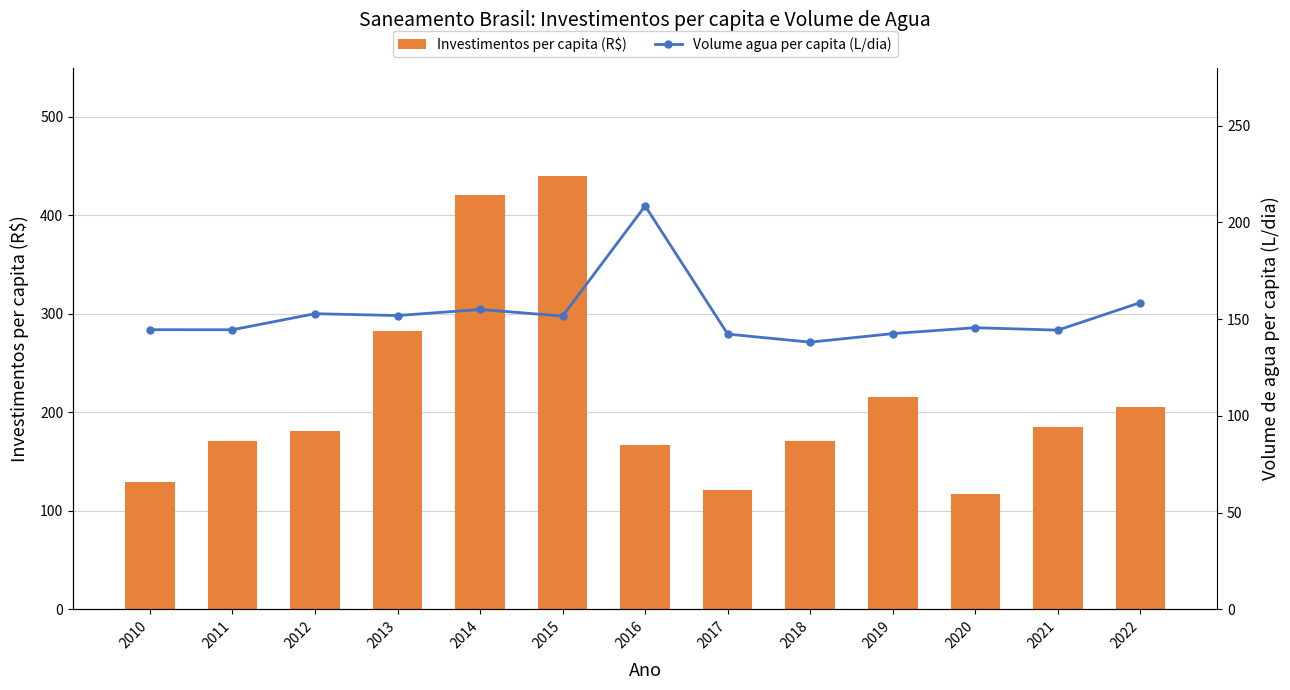

The value of Volume agua per capita (L/dia) at 2015 is 271.7. True or false?

False